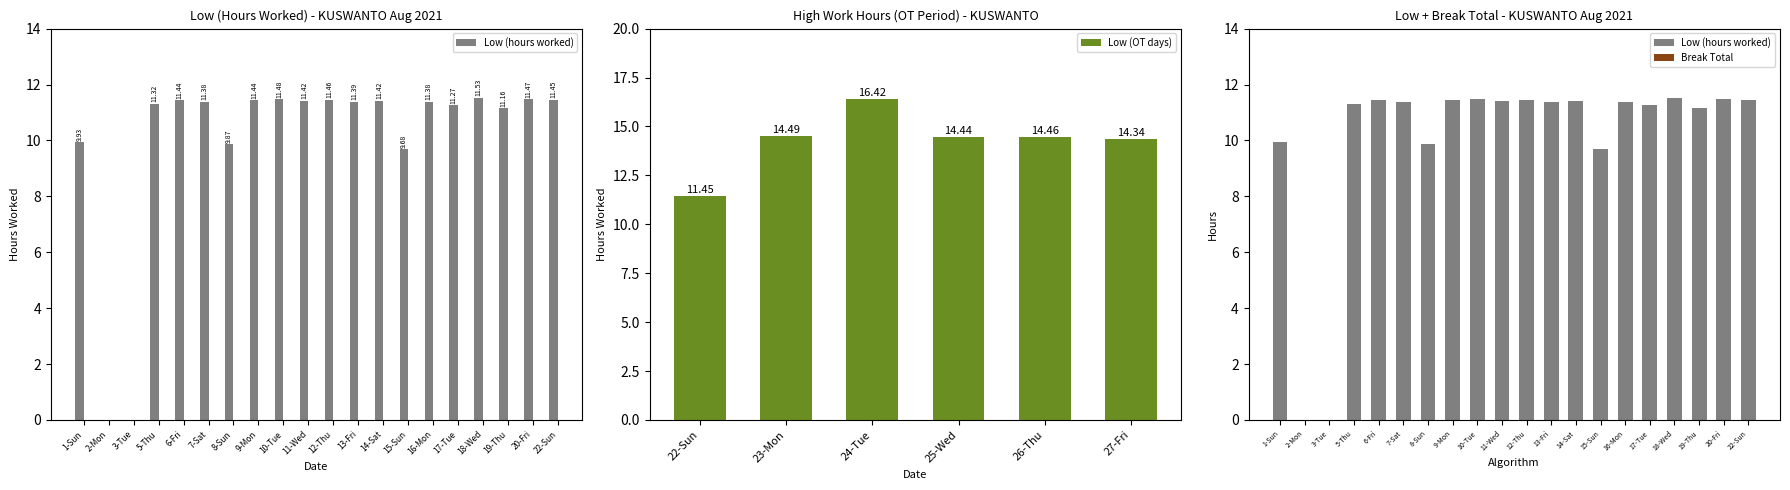

The chart shows a value of 11.4 at 6-Fri. True or false?

True